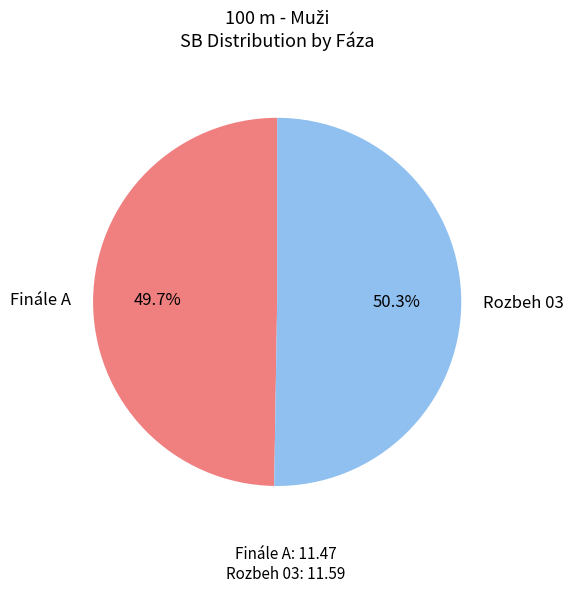

The Finále A slice represents 42% of the pie. True or false?

False